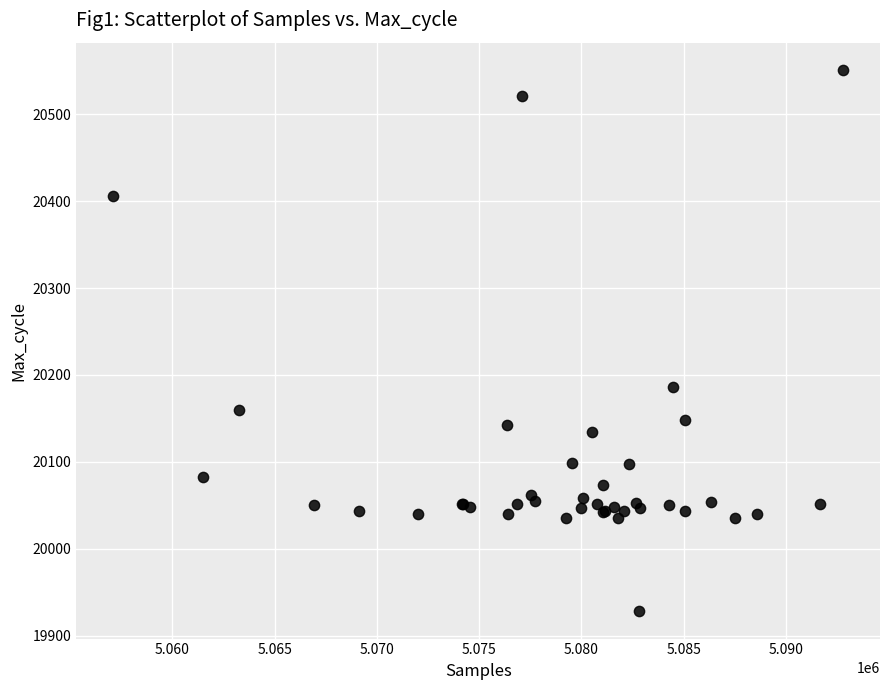

What Y value in the scatter plot is closest to 20239?

20186